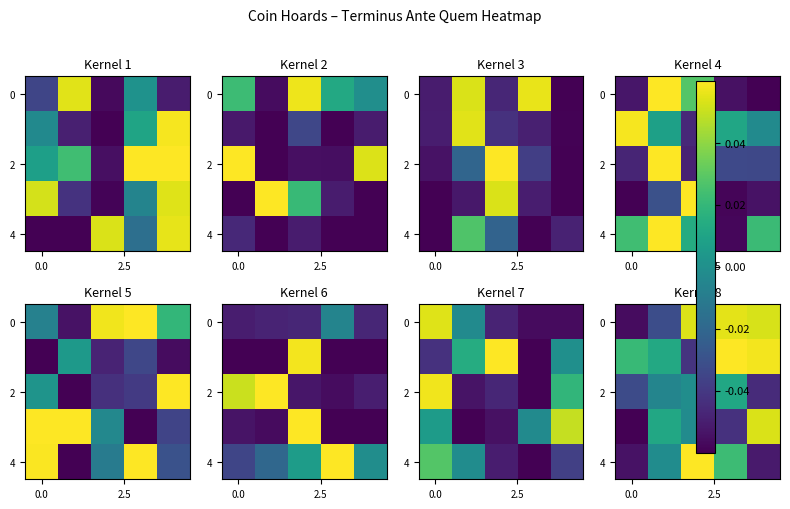

How many positive values does the 4 series have?

2